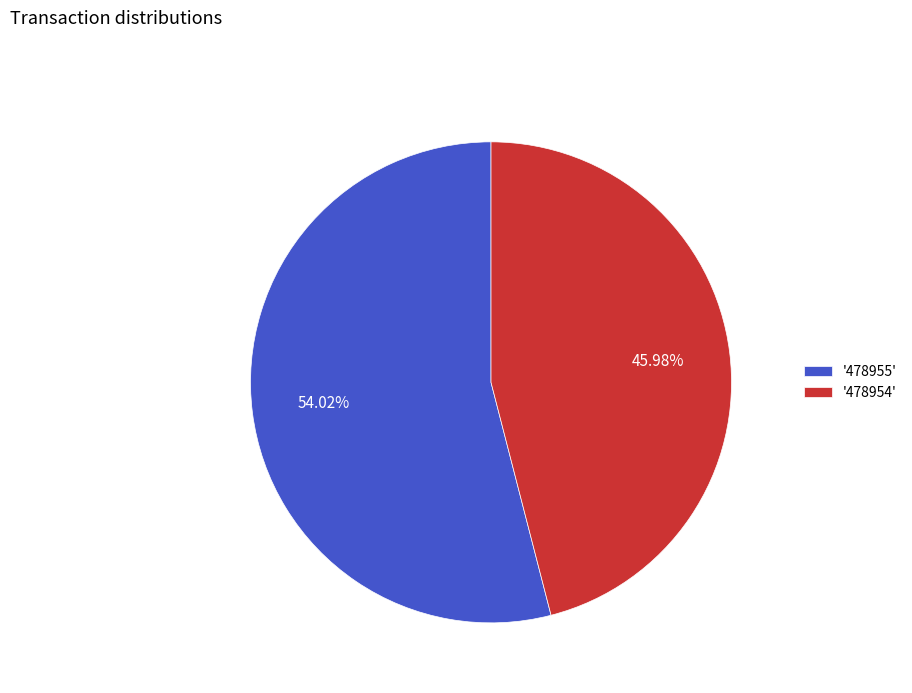

Is there a majority slice in this chart?

Yes